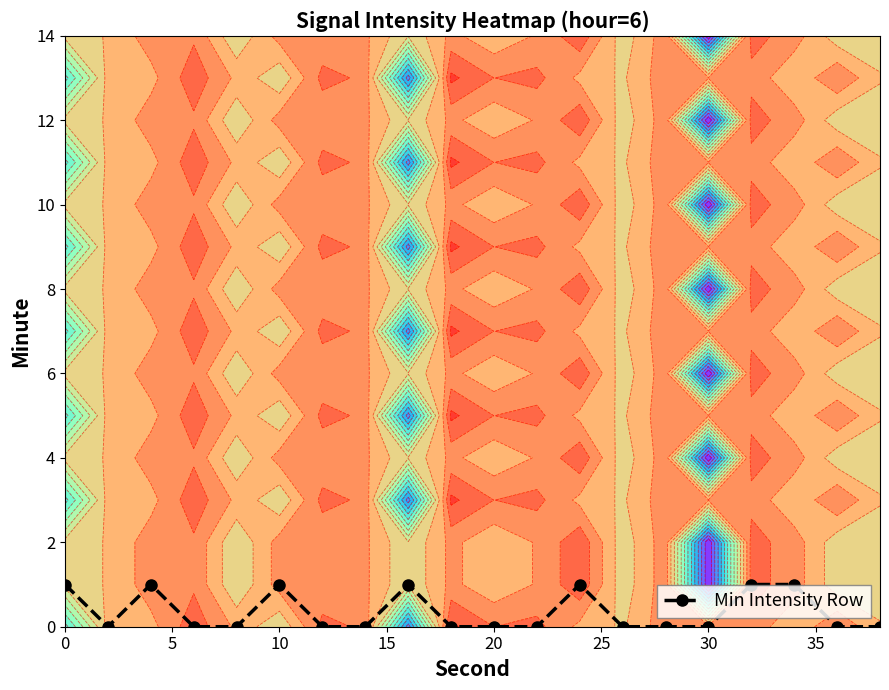

True or false: Min Intensity Row has more than 1 interior local peaks.

True